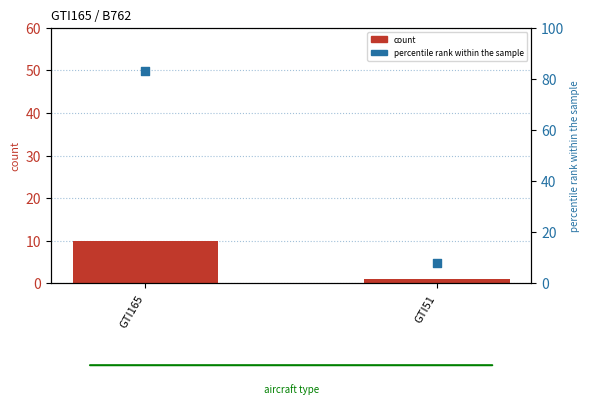

Is the value of percentile rank within the sample at GTI165 greater than the value of count at GTI51?

Yes